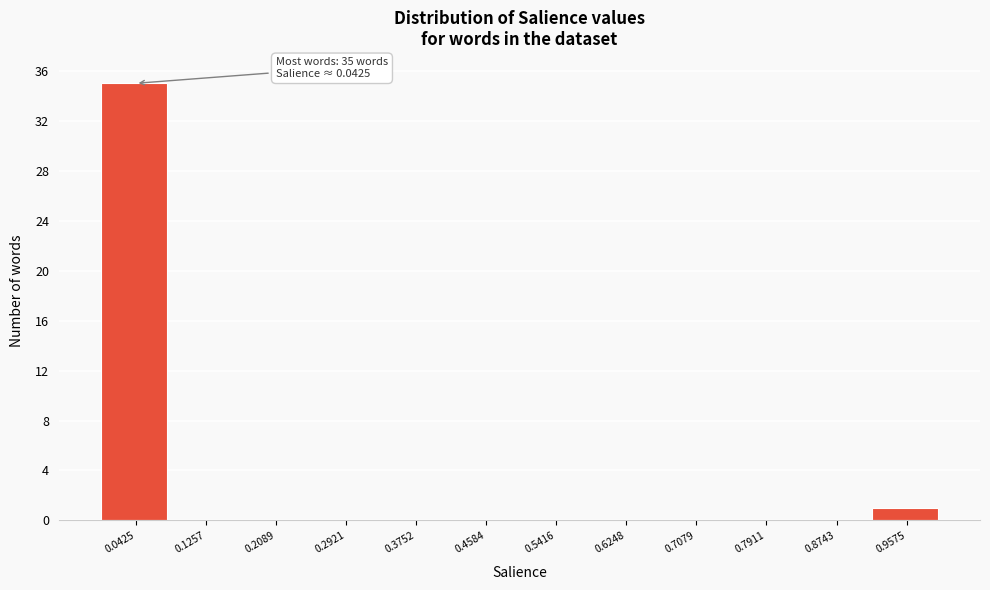

Which range on the x-axis has the tallest bar?

0.00 to 0.08